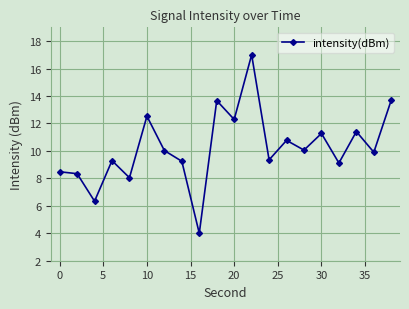

True or false: there are more than 1 points higher than both neighbors.

True